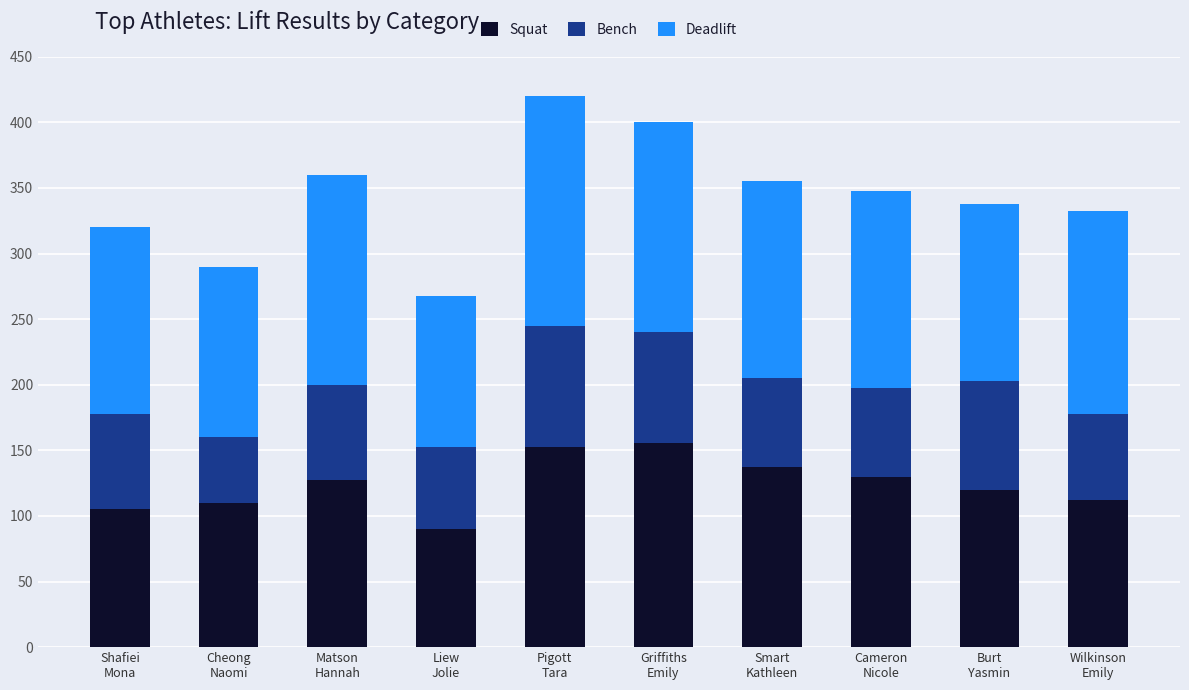

What is the lowest value of the Squat series?

90.0